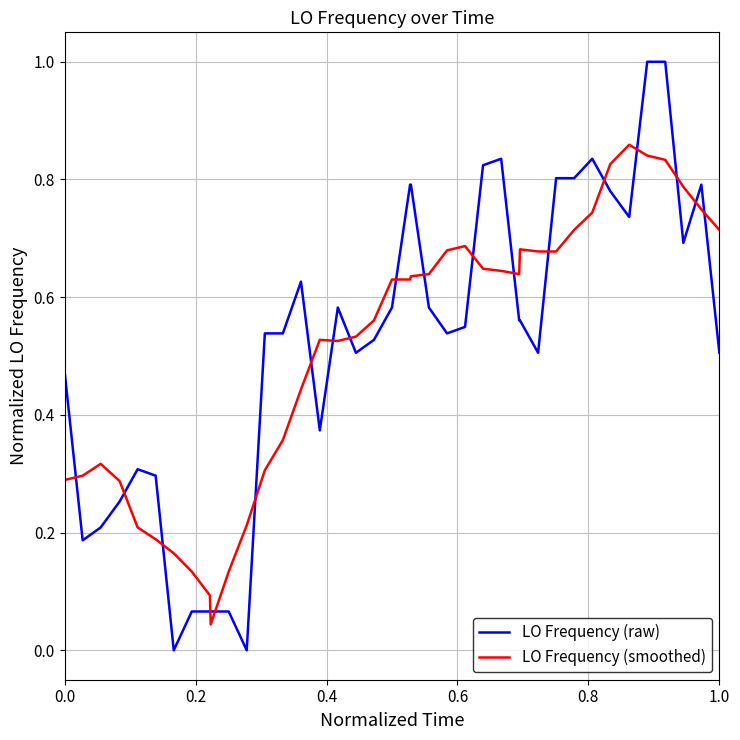

True or false: LO Frequency (smoothed) and LO Frequency (raw) cross at least once.

True